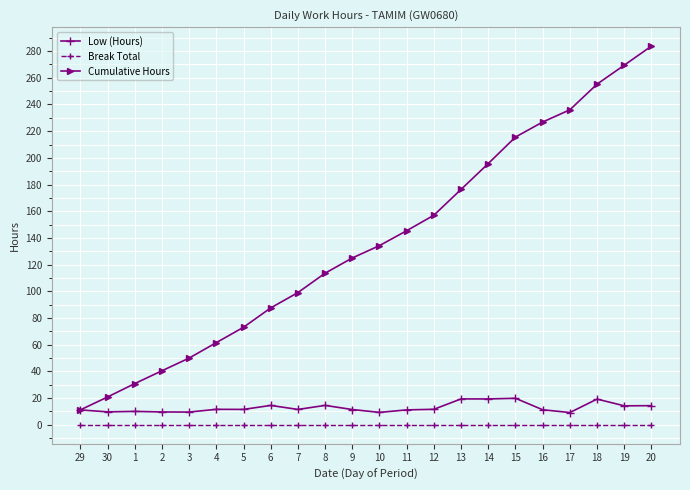

True or false: Break Total and Low (Hours) cross at least once.

False